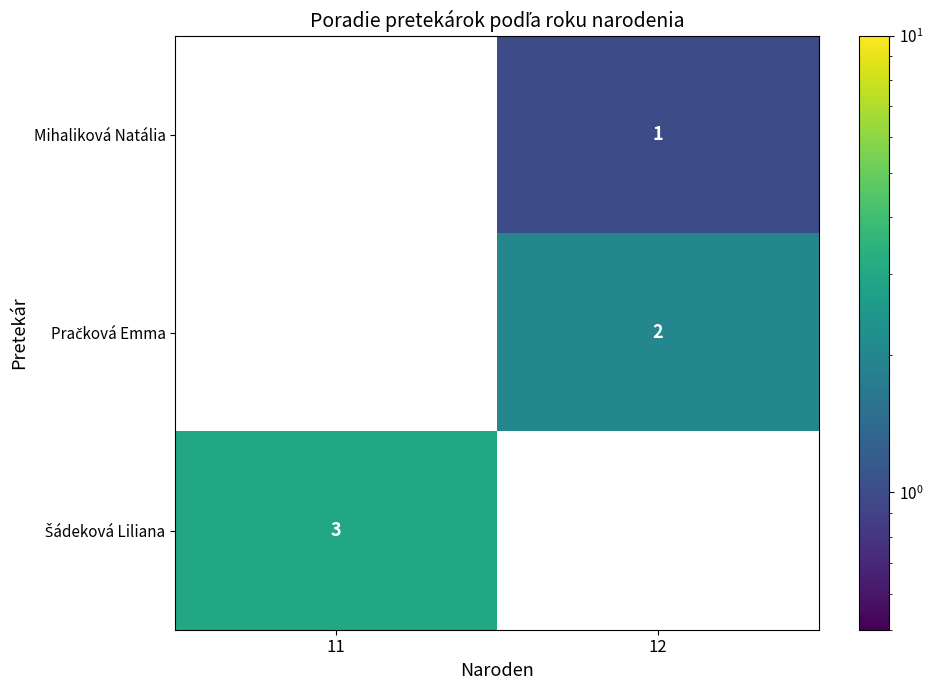

Is it true that Mihaliková Natália equals 2 at 12?

False